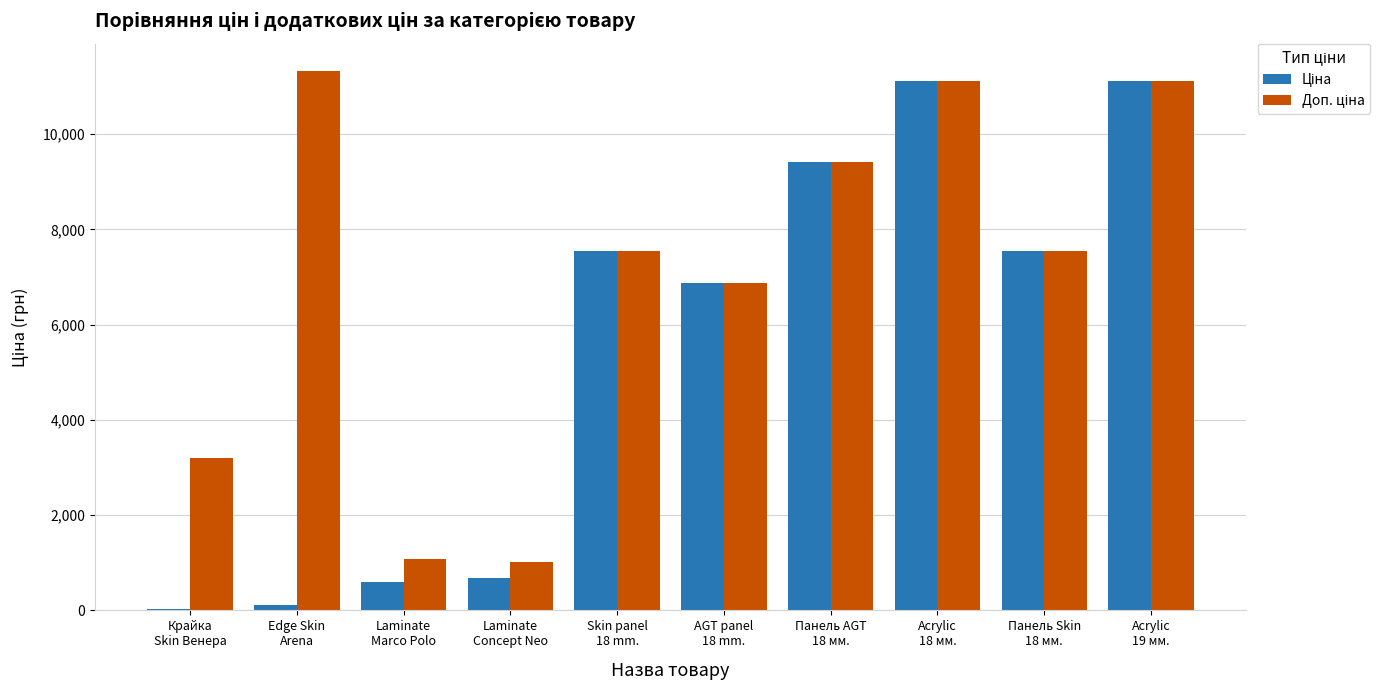

What is the maximum value shown in the chart?

11334.0